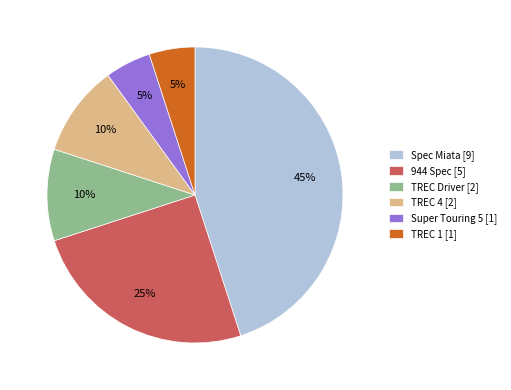

What is the largest slice in the pie chart?

Spec Miata